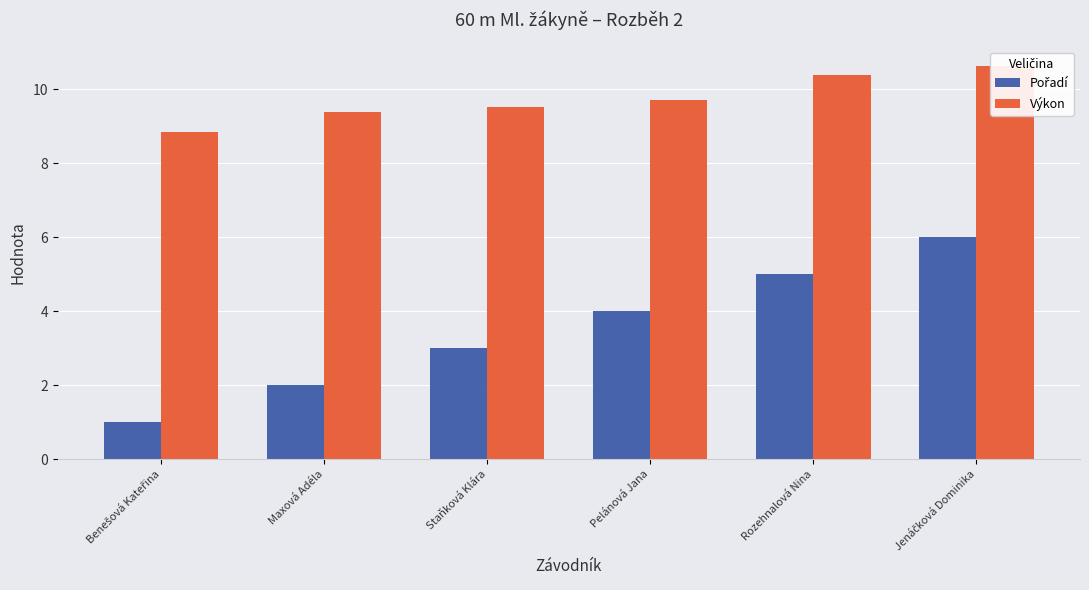

What is the difference between the maximum and second lowest values in the Pořadí series?

4.0